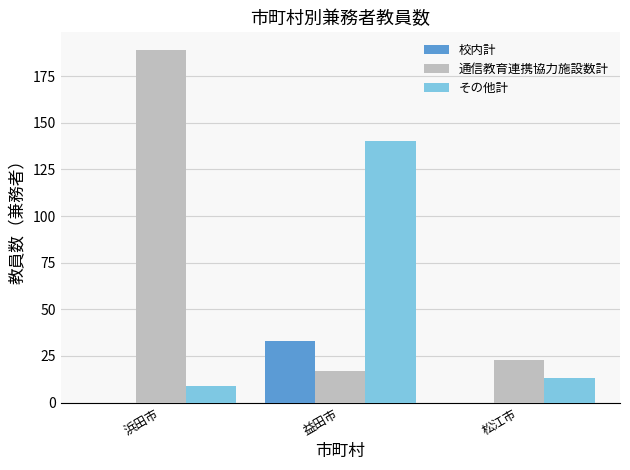

What is the total value across all series at 益田市?

190